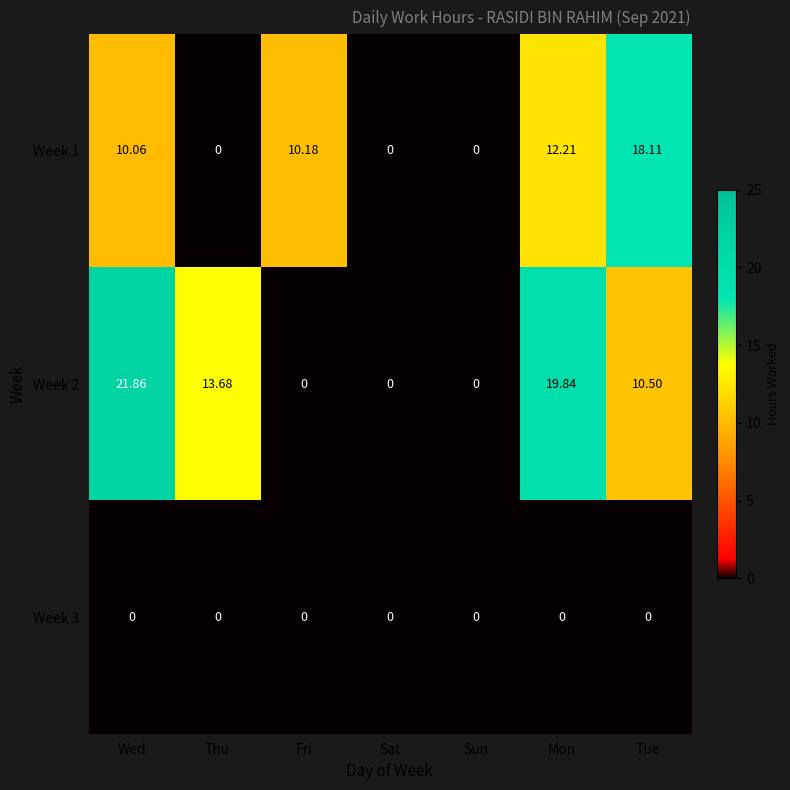

How many distinct data groups are displayed?

3